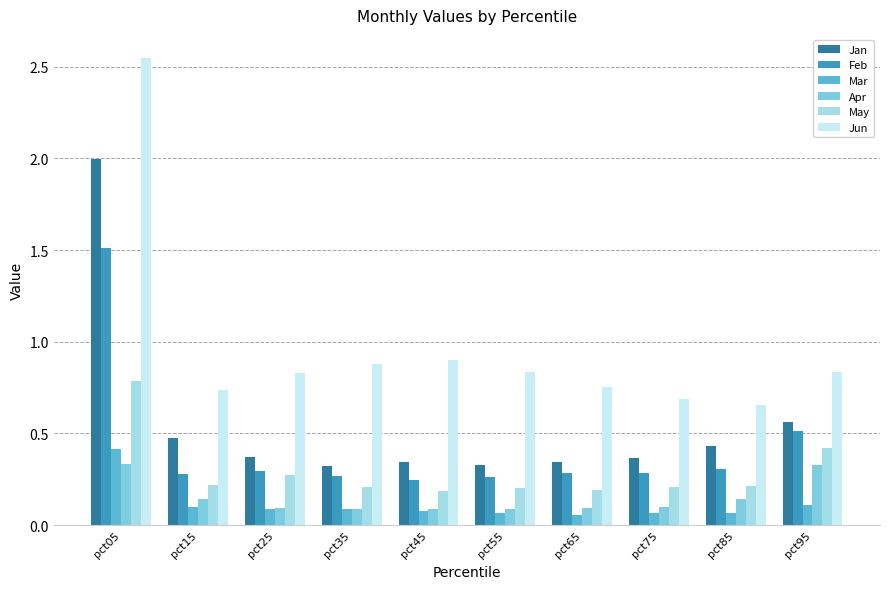

What is the total value across all series at pct35?

1.9